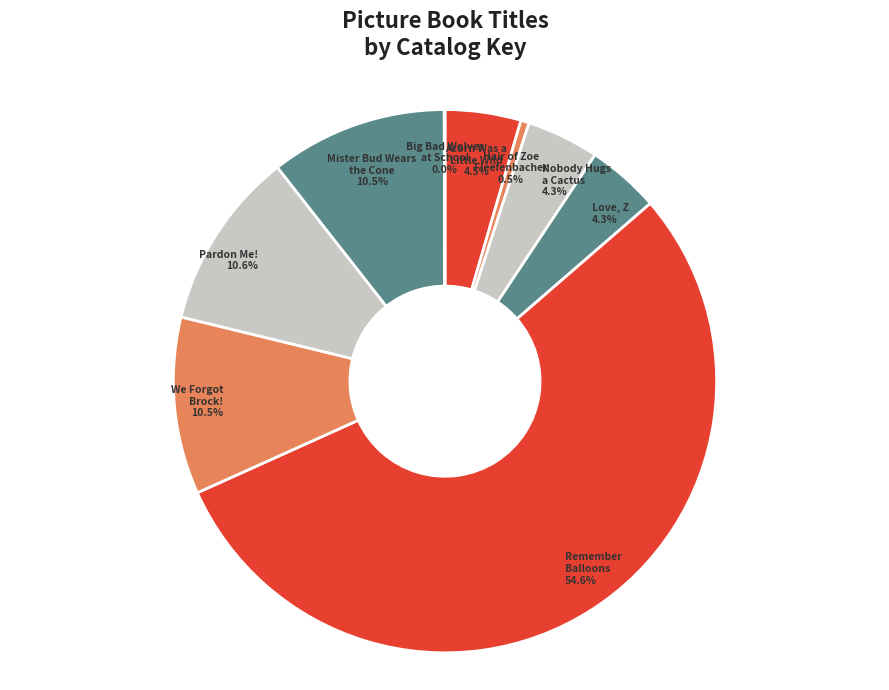

Count the number of slices in the pie.

9